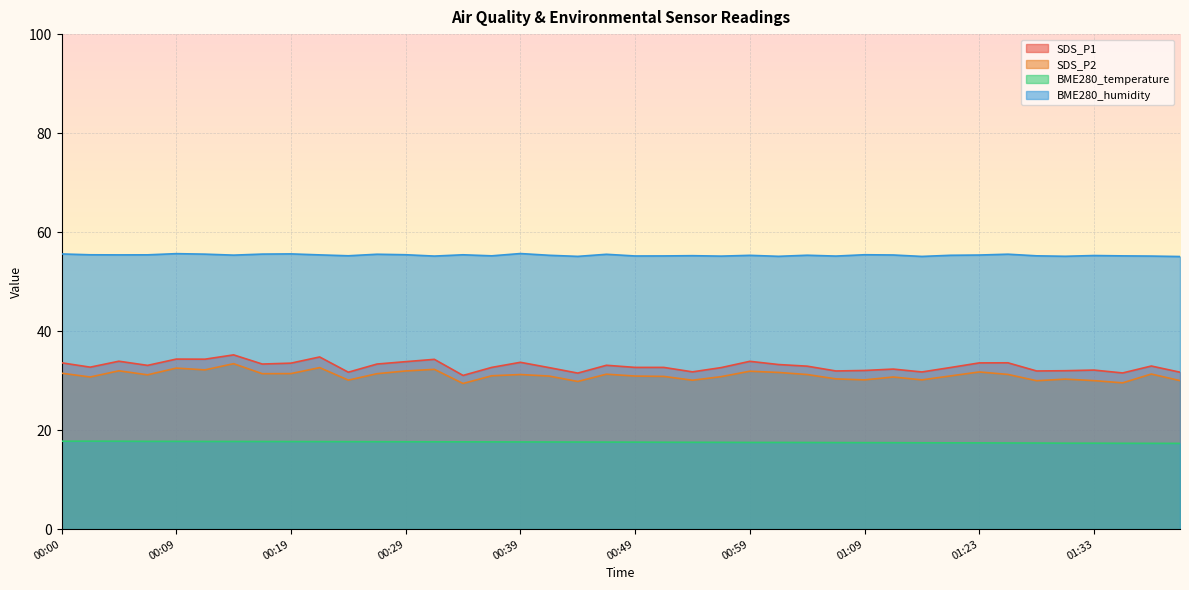

What is the sum of the SDS_P1 values at 00:34 and 01:31?

63.0